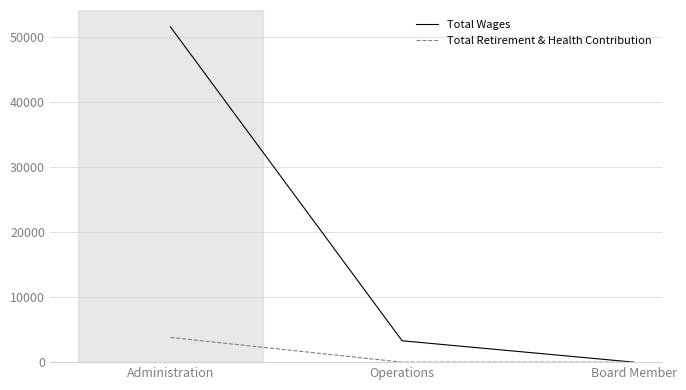

The Total Retirement & Health Contribution series shows 2344 at Board Member. True or false?

False